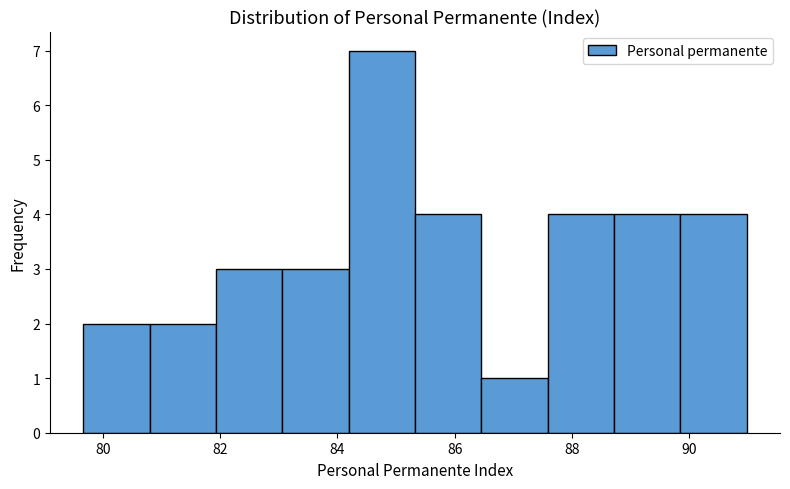

Reading left to right, transcribe this chart: for each bar, give the range it covers on the x-axis and its height. Neither the bar edges nor the heights are printed on the chart, so give them approximately, as read against the axes.

79.6 to 80.8: 2
80.8 to 82.0: 2
82.0 to 83.0: 3
83.0 to 84.2: 3
84.2 to 85.4: 7
85.4 to 86.4: 4
86.4 to 87.6: 1
87.6 to 88.8: 4
88.8 to 89.8: 4
89.8 to 91.0: 4